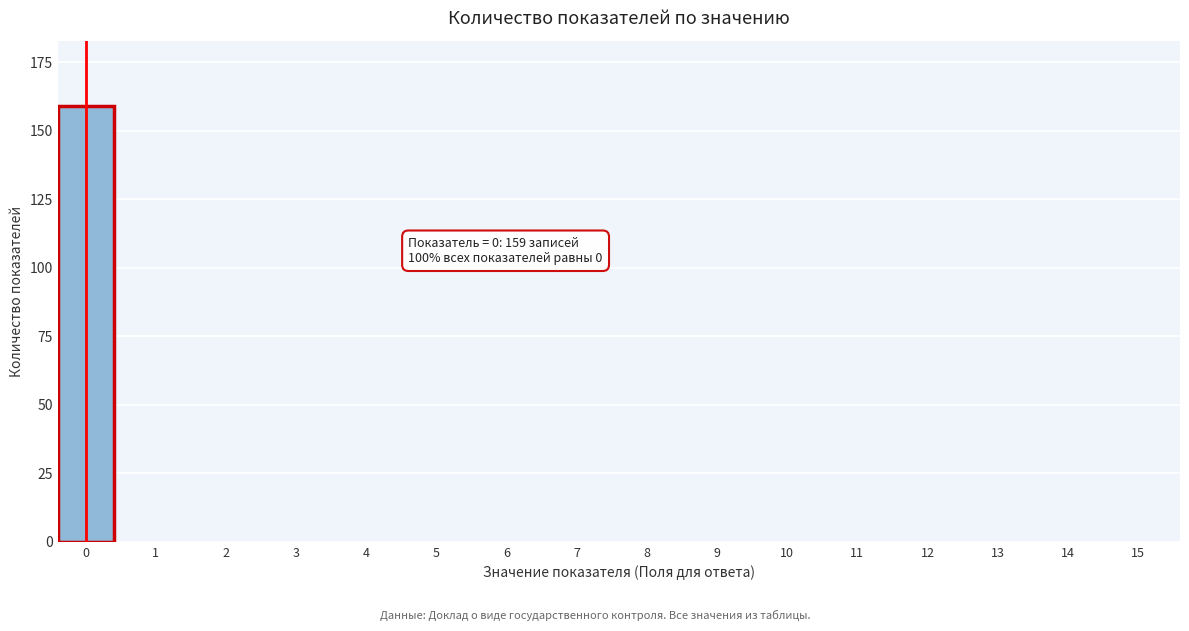

Reading right to left, list all the values displayed in this chart.

15=0	14=0	13=0	12=0	11=0	10=0	9=0	8=0	7=0	6=0	5=0	4=0	3=0	2=0	1=0	0=159